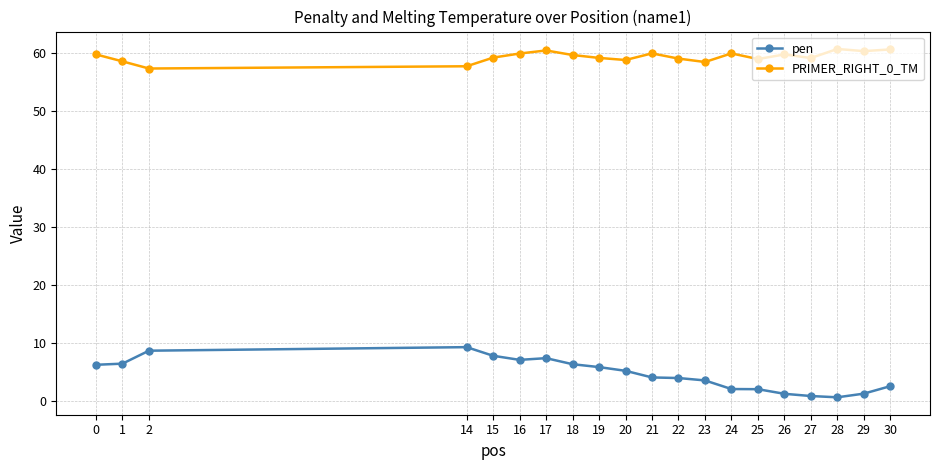

What is the maximum value for PRIMER_RIGHT_0_TM?

60.7